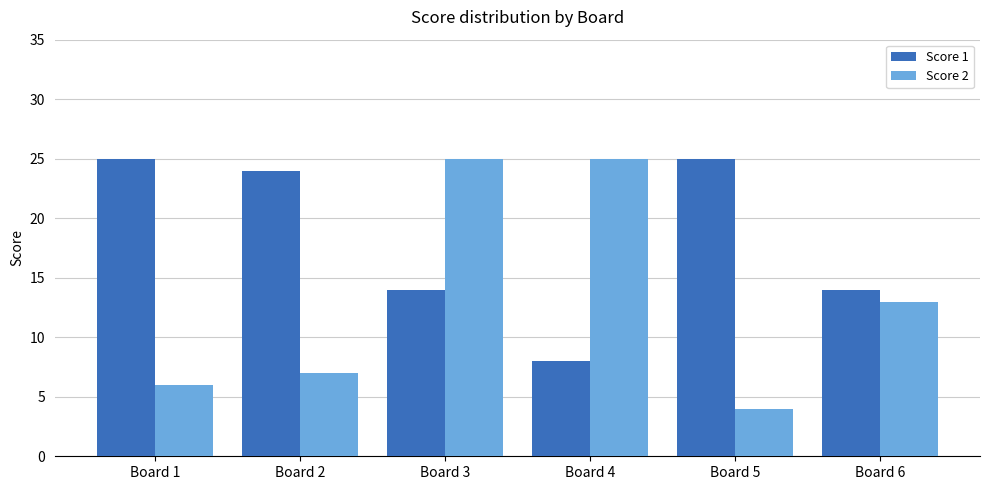

The value of Score 2 at Board 5 is 4. True or false?

True